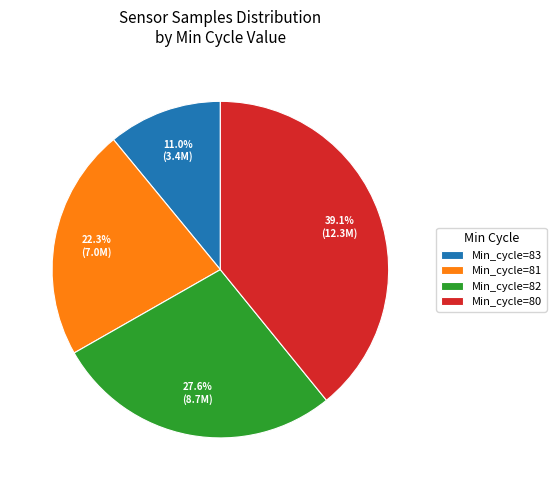

Which category has the smallest portion of the pie?

Min_cycle=83